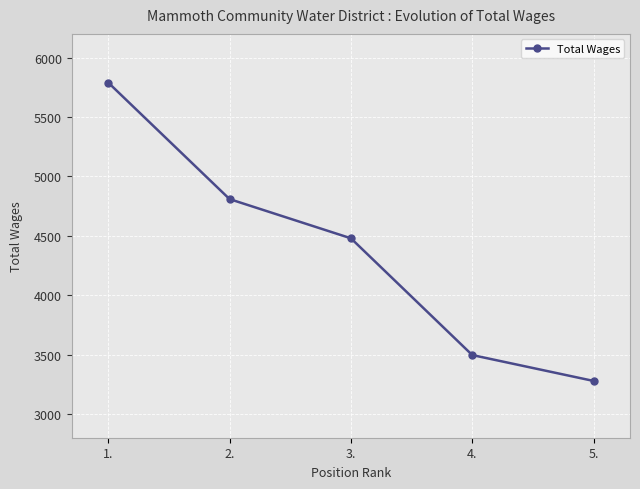

What is the label of the 4th point from the right?

2.